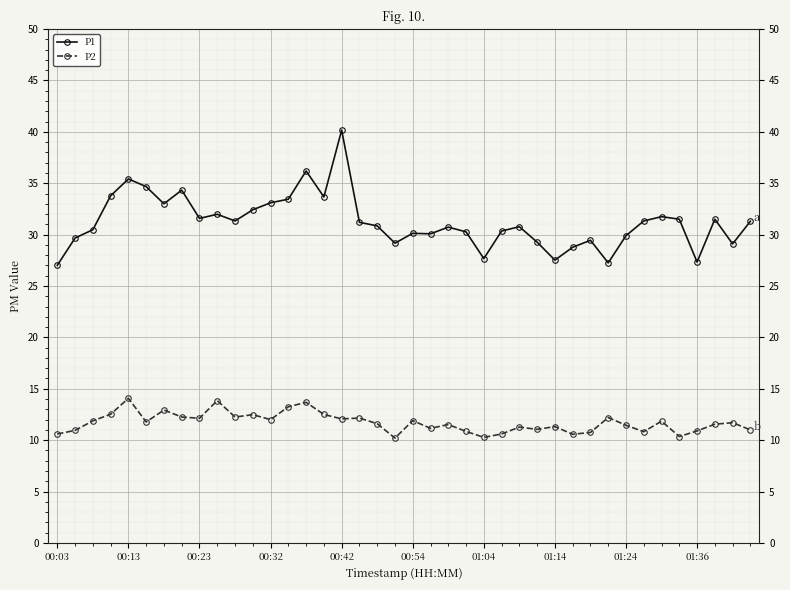

What is the value of the P1 point at the 22nd from the left?

30.1